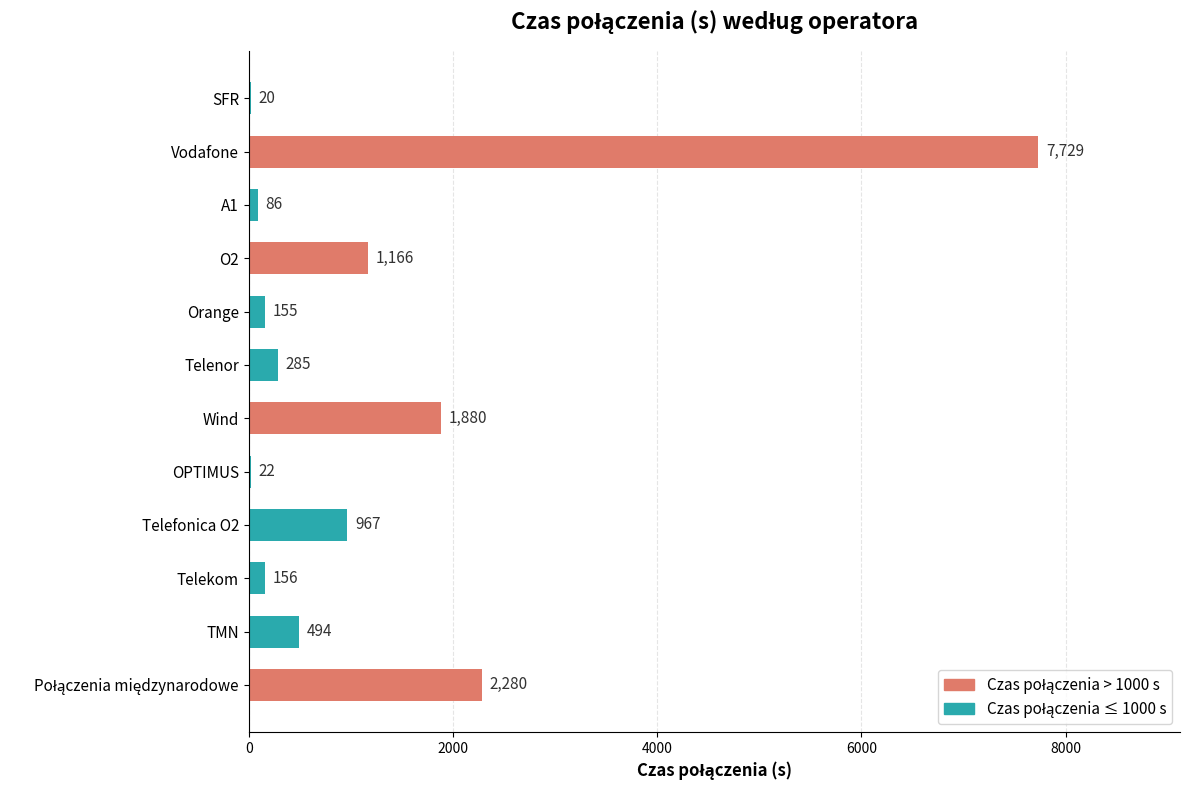

What is the ratio of the value at Vodafone to the value at O2?

6.6